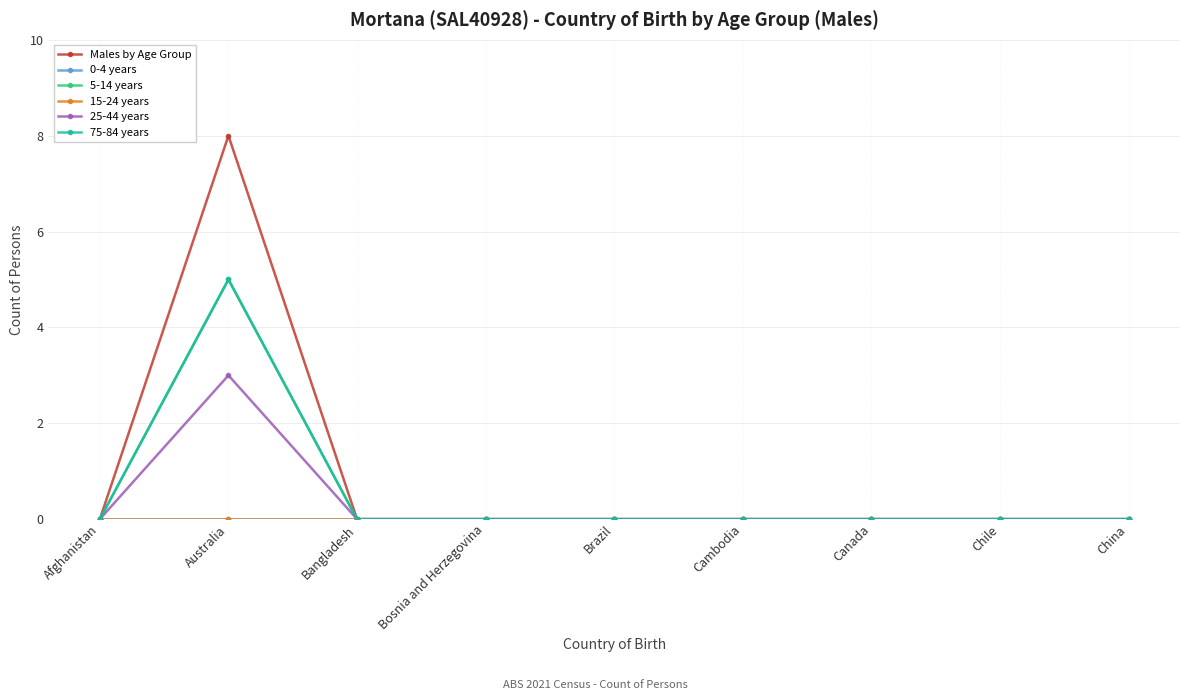

Reading left to right, transcribe all the data shown in this chart.

Males by Age Group: Afghanistan=0	Australia=8	Bangladesh=0	Bosnia and Herzegovina=0	Brazil=0	Cambodia=0	Canada=0	Chile=0	China=0
0-4 years: Afghanistan=0	Australia=0	Bangladesh=0	Bosnia and Herzegovina=0	Brazil=0	Cambodia=0	Canada=0	Chile=0	China=0
5-14 years: Afghanistan=0	Australia=5	Bangladesh=0	Bosnia and Herzegovina=0	Brazil=0	Cambodia=0	Canada=0	Chile=0	China=0
15-24 years: Afghanistan=0	Australia=0	Bangladesh=0	Bosnia and Herzegovina=0	Brazil=0	Cambodia=0	Canada=0	Chile=0	China=0
25-44 years: Afghanistan=0	Australia=3	Bangladesh=0	Bosnia and Herzegovina=0	Brazil=0	Cambodia=0	Canada=0	Chile=0	China=0
75-84 years: Afghanistan=0	Australia=5	Bangladesh=0	Bosnia and Herzegovina=0	Brazil=0	Cambodia=0	Canada=0	Chile=0	China=0